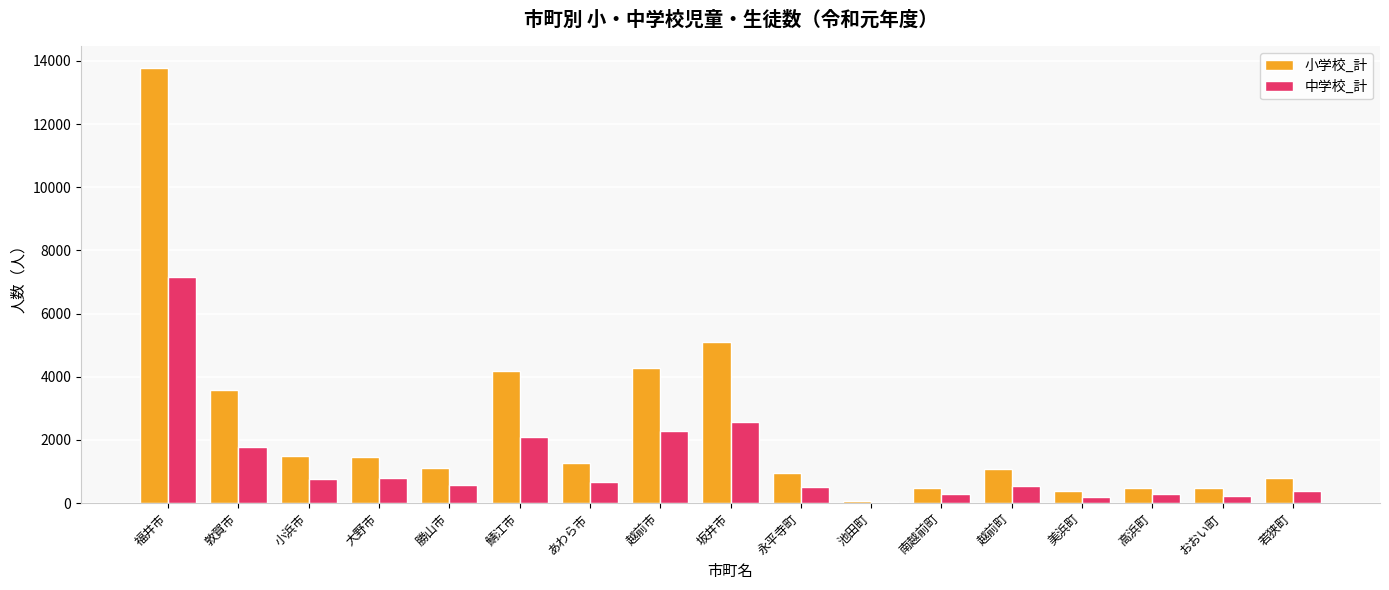

Is it true that 小学校_計 equals 1096 at 越前町?

True